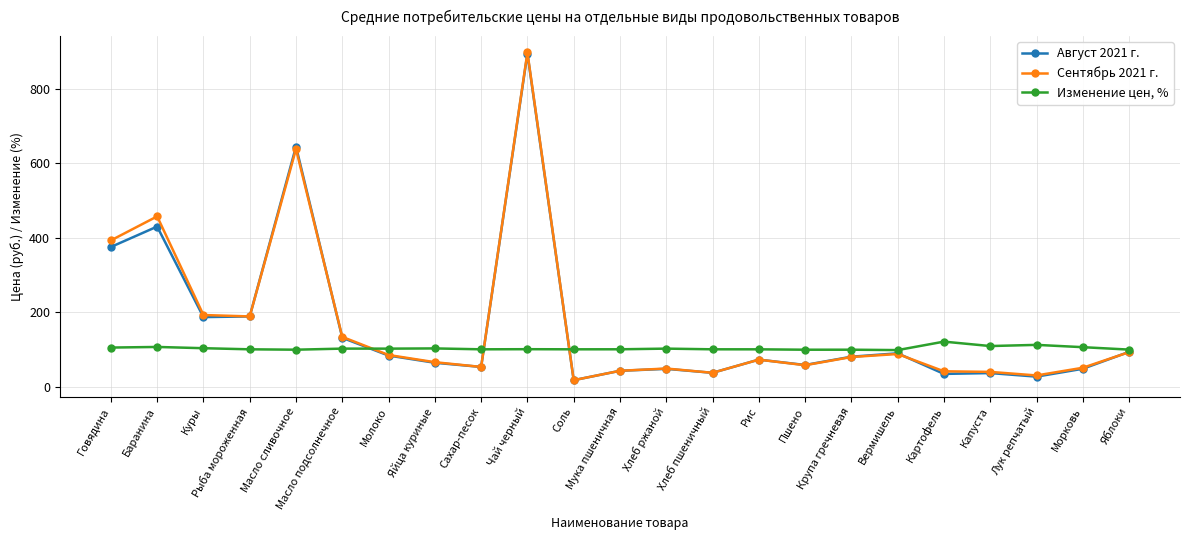

What is the spread (max minus min) of values at Мука пшеничная?

57.8